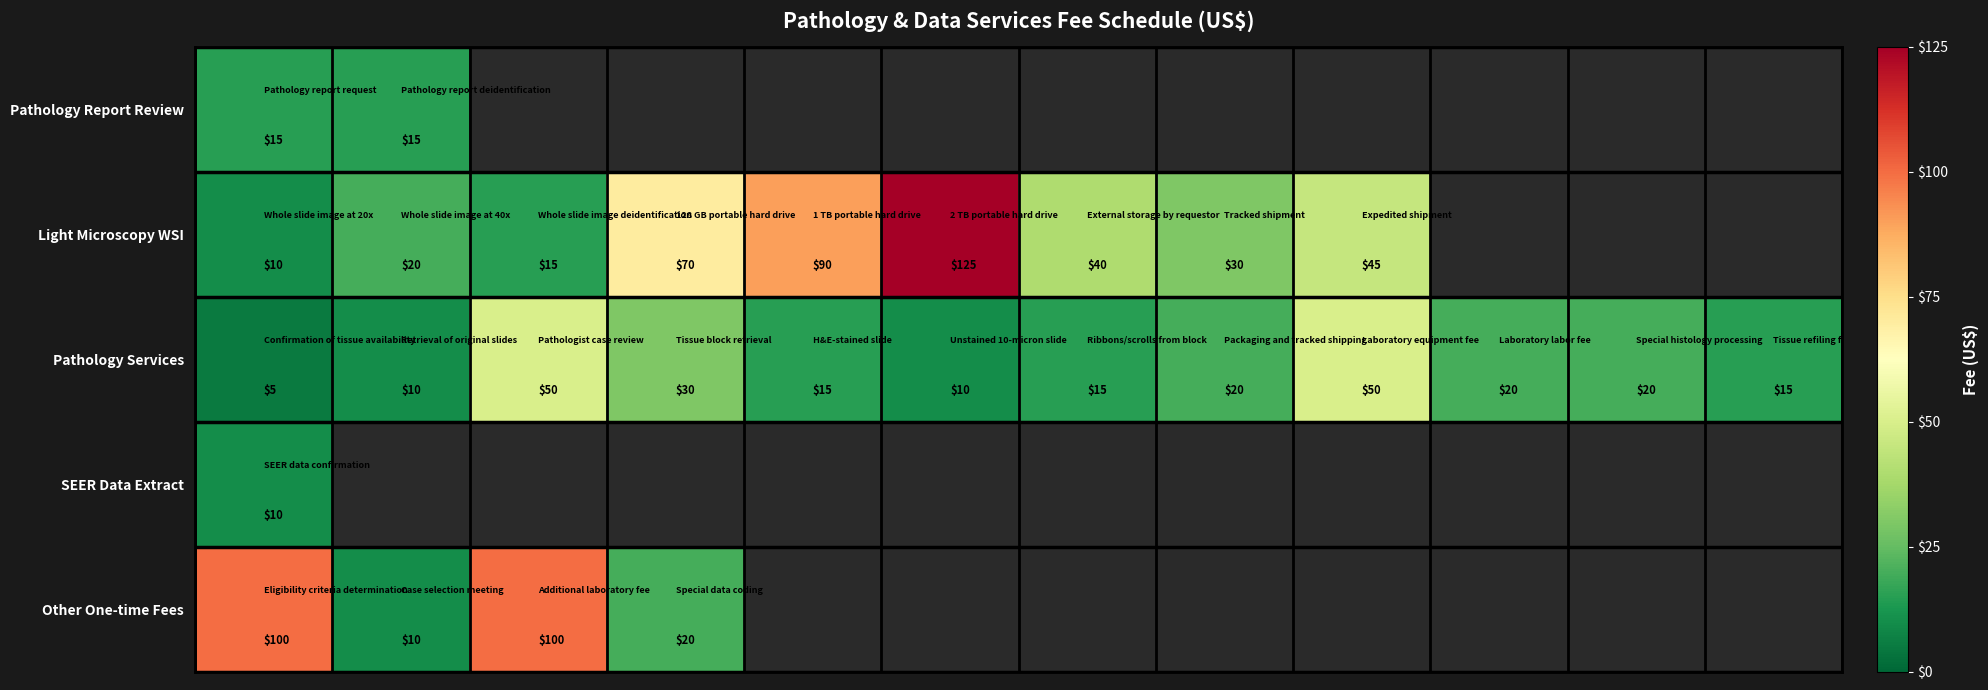

What is the average value of the Pathology Services series?

22